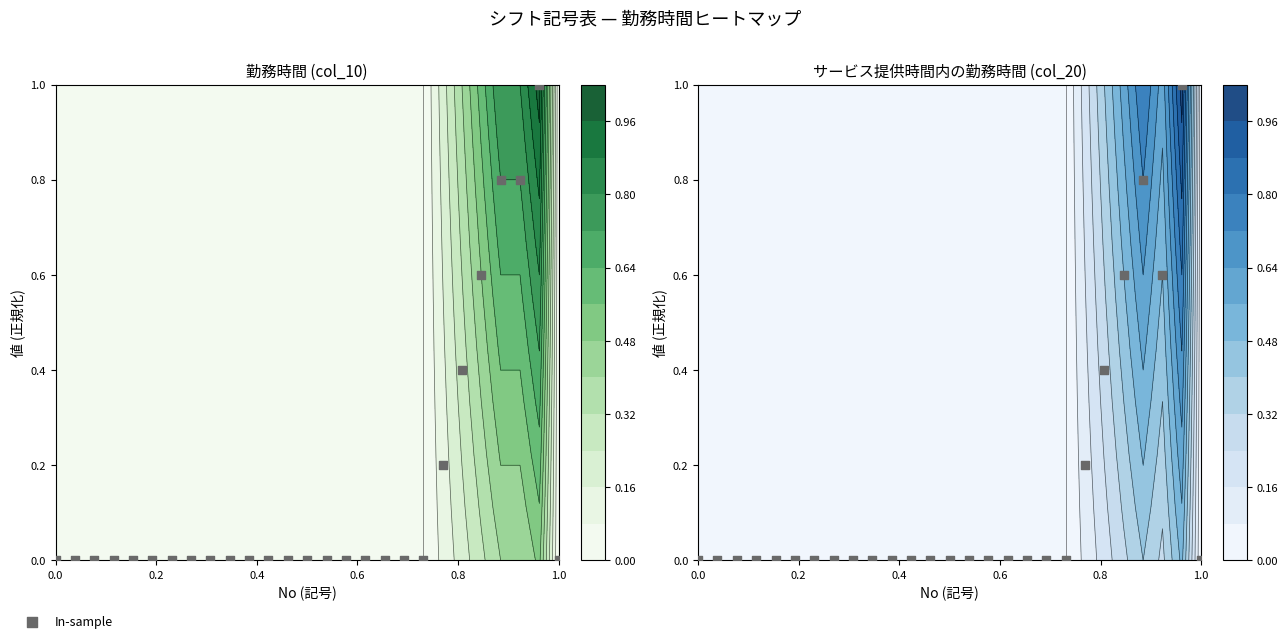

What is the greatest value displayed?

1.0